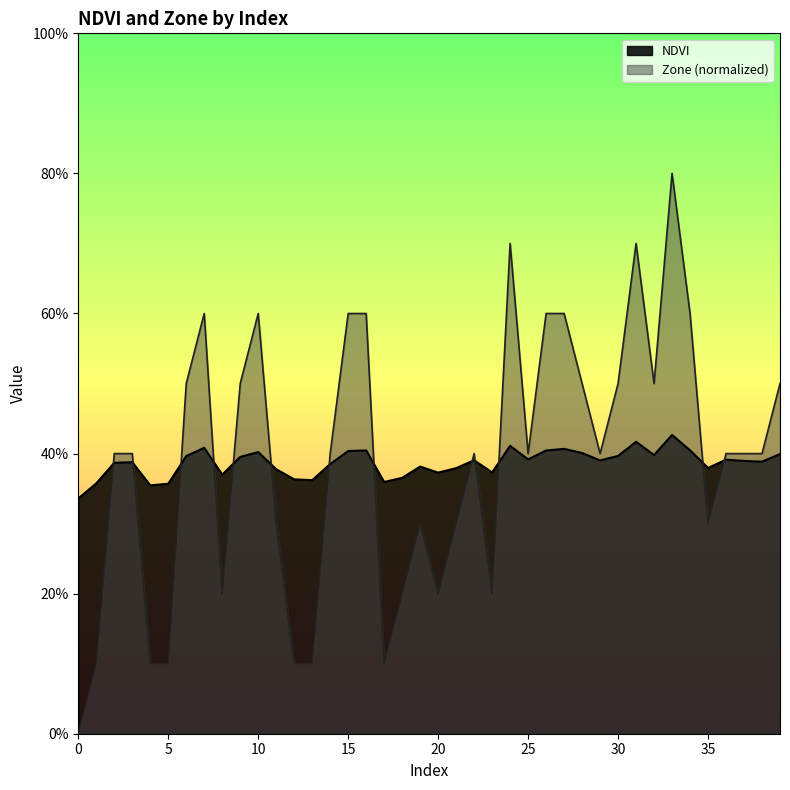

Reading left to right, what are all the values shown in this chart?

NDVI: 0=0.3	1=0.4	2=0.4	3=0.4	4=0.4	5=0.4	6=0.4	7=0.4	8=0.4	9=0.4	10=0.4	11=0.4	12=0.4	13=0.4	14=0.4	15=0.4	16=0.4	17=0.4	18=0.4	19=0.4	20=0.4	21=0.4	22=0.4	23=0.4	24=0.4	25=0.4	26=0.4	27=0.4	28=0.4	29=0.4	30=0.4	31=0.4	32=0.4	33=0.4	34=0.4	35=0.4	36=0.4	37=0.4	38=0.4	39=0.4
Zone: 0=0.0	1=0.1	2=0.4	3=0.4	4=0.1	5=0.1	6=0.5	7=0.6	8=0.2	9=0.5	10=0.6	11=0.3	12=0.1	13=0.1	14=0.4	15=0.6	16=0.6	17=0.1	18=0.2	19=0.3	20=0.2	21=0.3	22=0.4	23=0.2	24=0.7	25=0.4	26=0.6	27=0.6	28=0.5	29=0.4	30=0.5	31=0.7	32=0.5	33=0.8	34=0.6	35=0.3	36=0.4	37=0.4	38=0.4	39=0.5